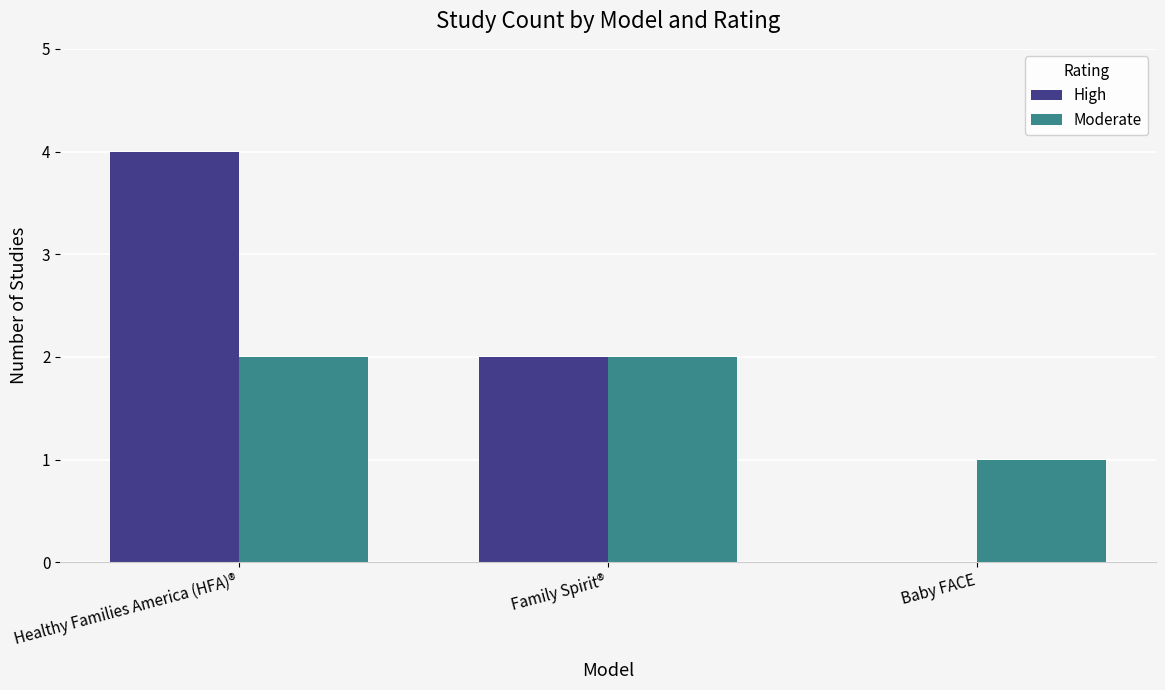

What is the total value across all series at Healthy Families America (HFA)®?

6